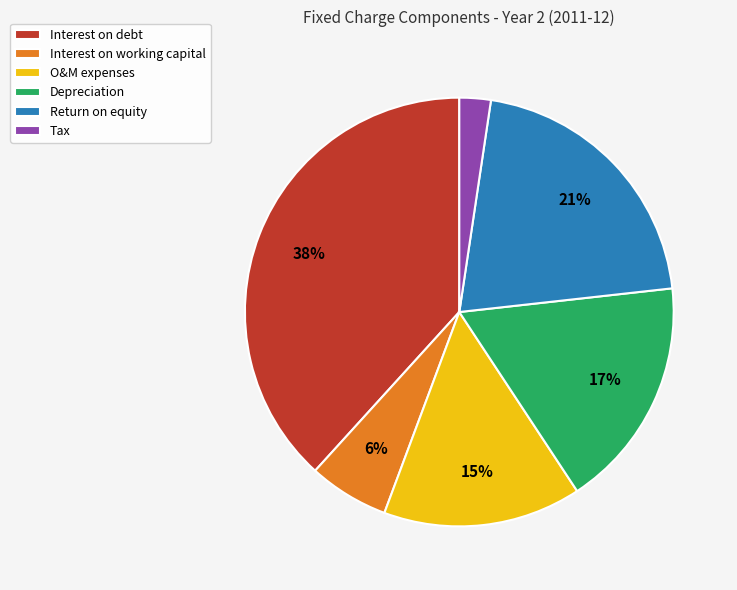

Is Return on equity the majority of the pie?

No